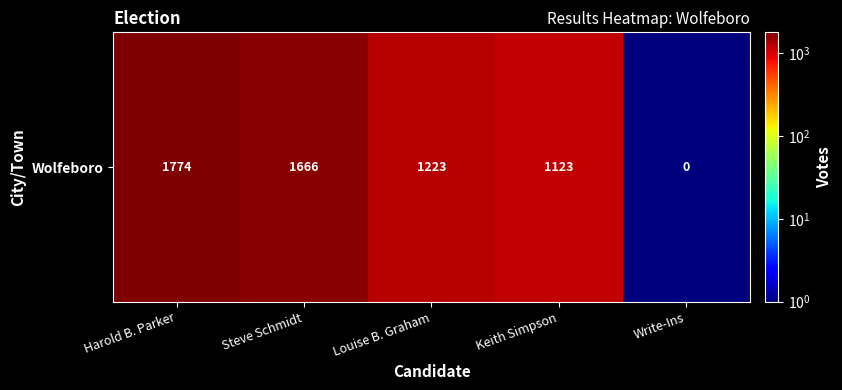

How many distinct data groups are displayed?

1